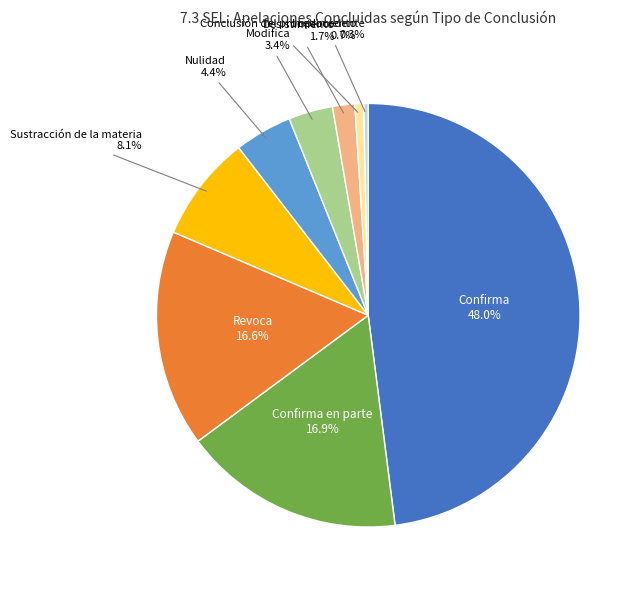

Is there any slice that represents more than half of the pie?

No